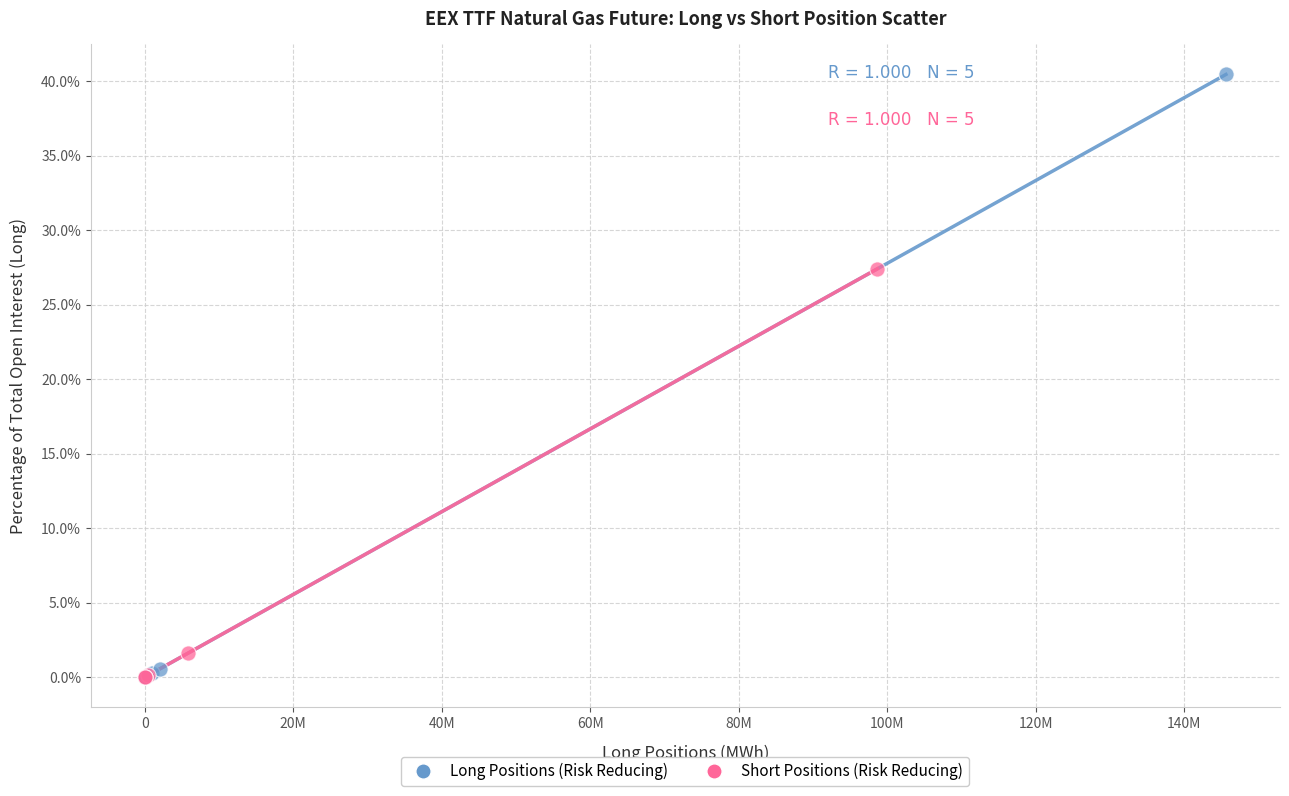

Which series contains the highest Y value?

Long Positions (Risk Reducing)